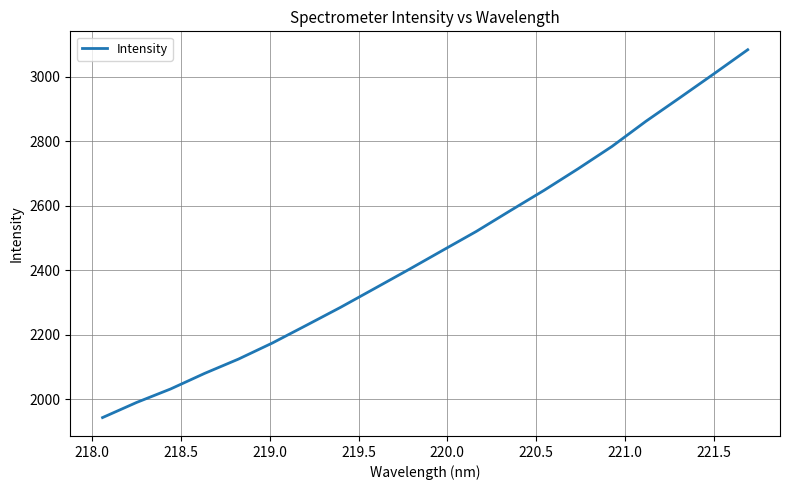

What is the smallest value displayed?

1943.1